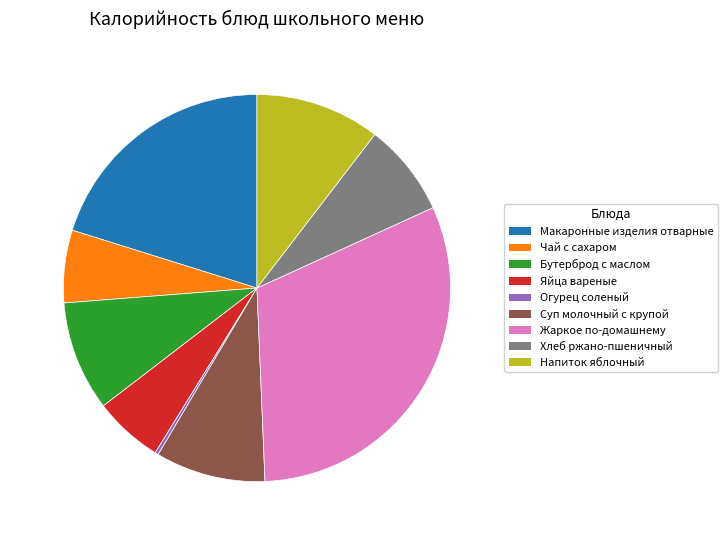

Does any single category account for the majority?

No